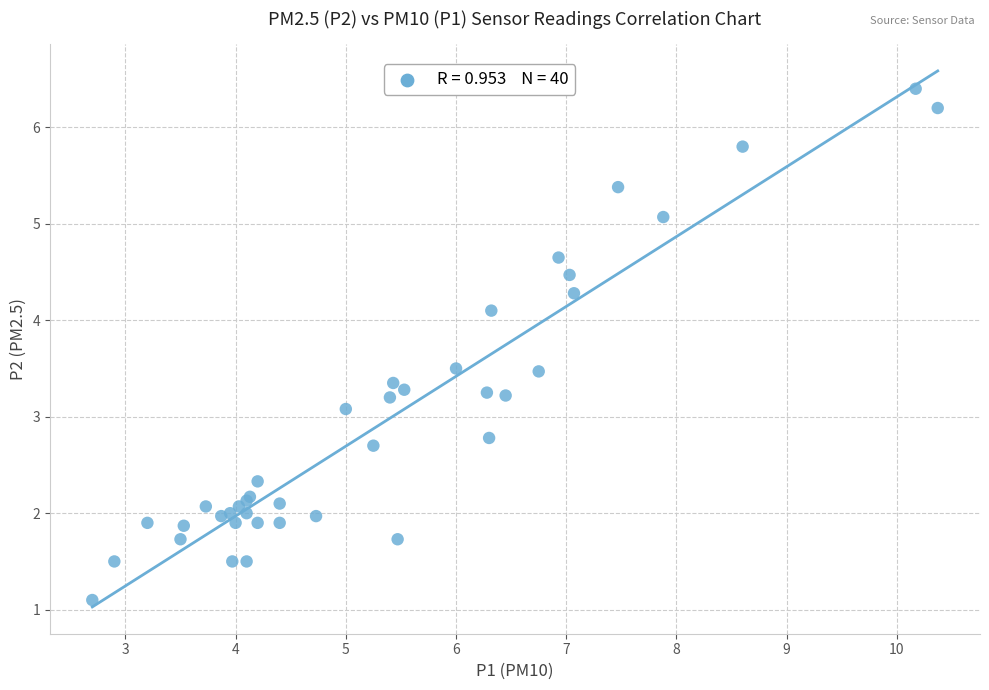

What Y value in the scatter plot is closest to 3?

3.1